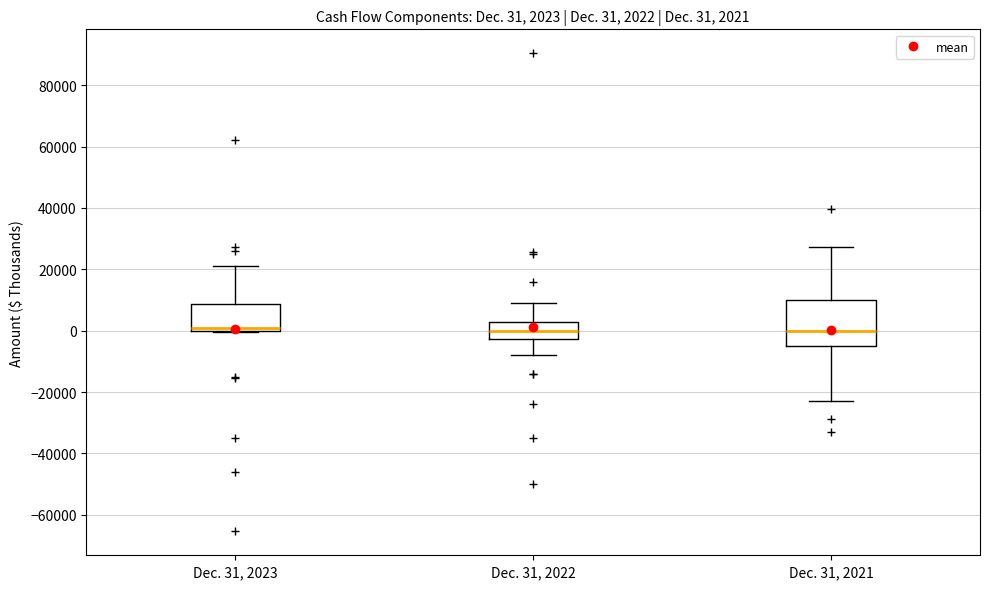

Which box is the tallest, from its lower edge to its upper edge?

Dec. 31, 2021